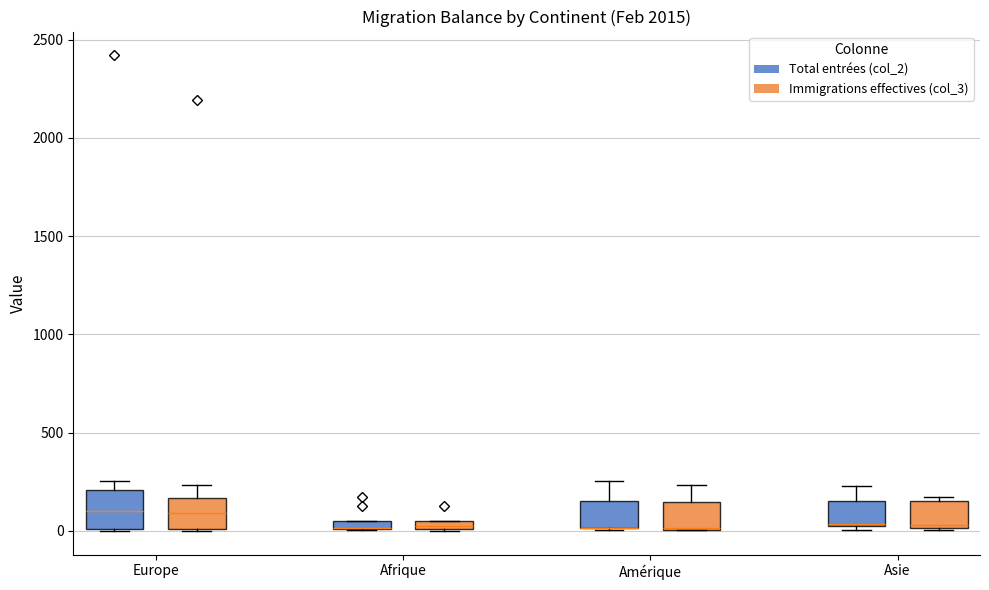

Where is the lower edge of the box for Amérique (Immigrations effectives (col_3)) on the y-axis? The values are not printed on the chart, so give them approximately, as read against the axis.

0